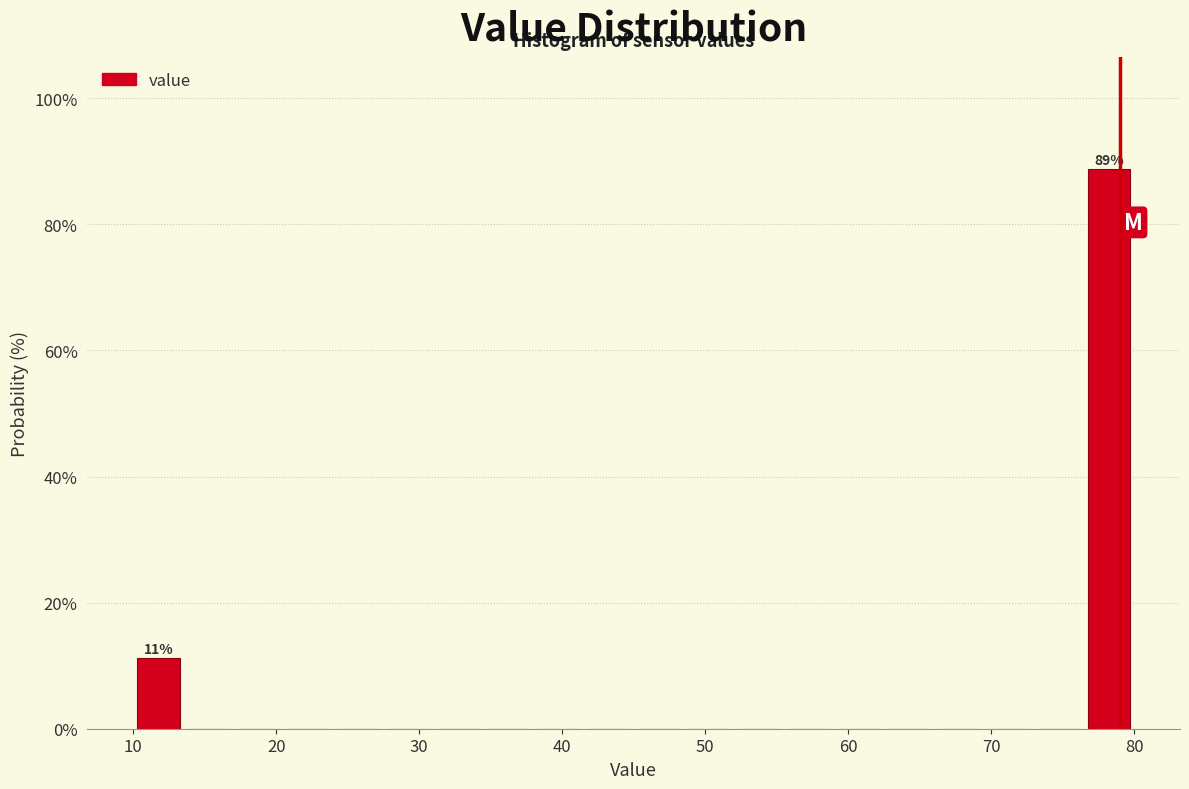

Read against the x-axis, roughly where is the centre of the tallest bar?

78